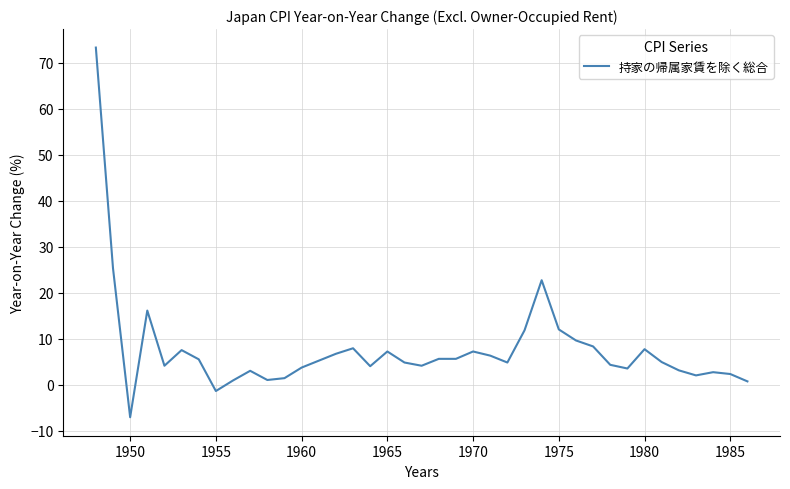

What is the maximum value shown in the chart?

73.3